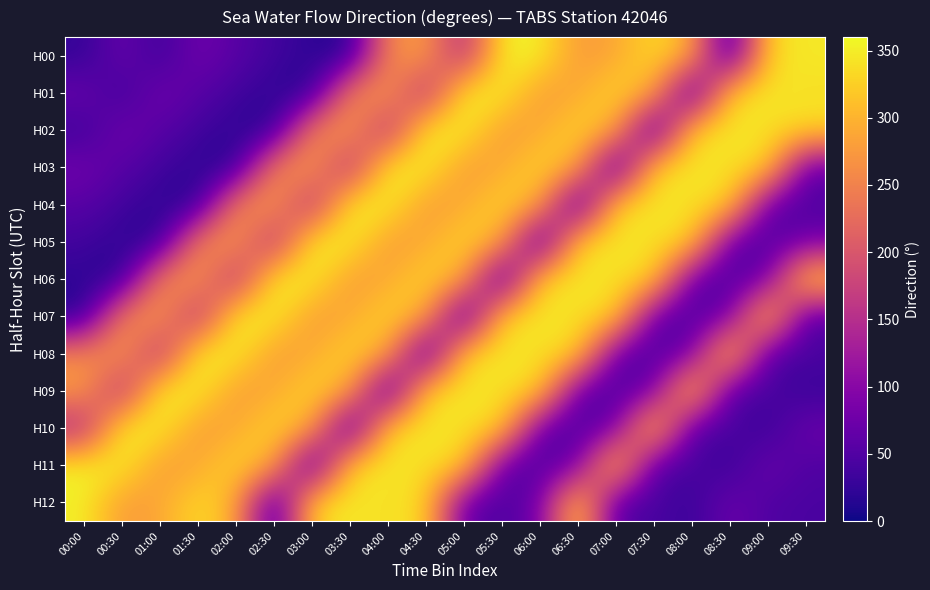

At how many categories does at least one series exceed 337?

20